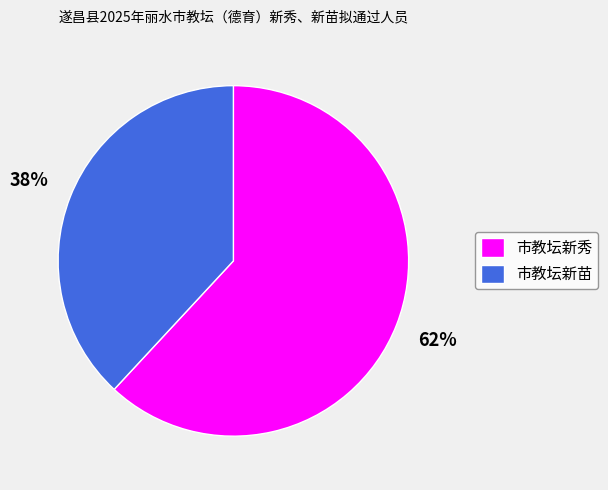

What is the smallest slice in the pie chart?

市教坛新苗